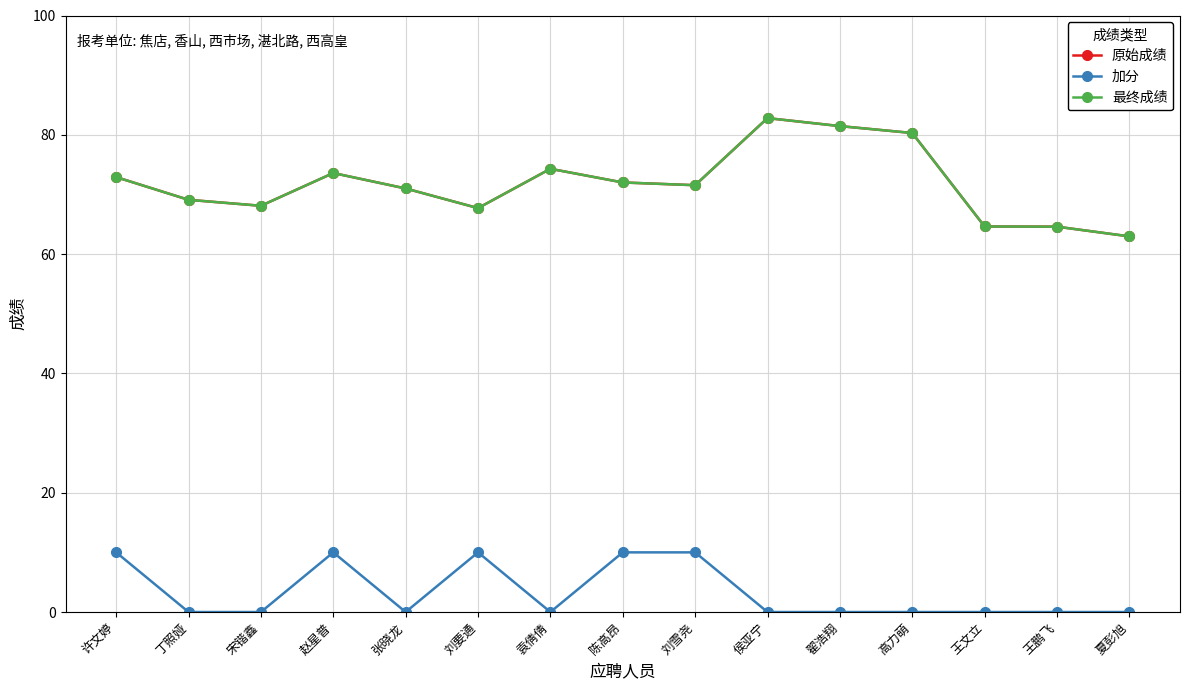

Between 陈高昂 and 宋锴鑫, which is larger?

陈高昂